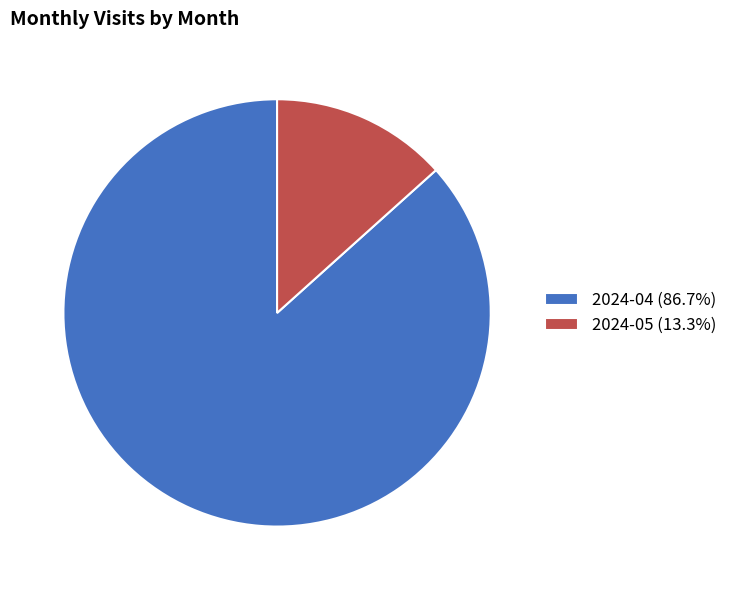

Approximately how many times larger is the value at 2024-04 (86.7%) compared to 2024-05 (13.3%)?

6.5